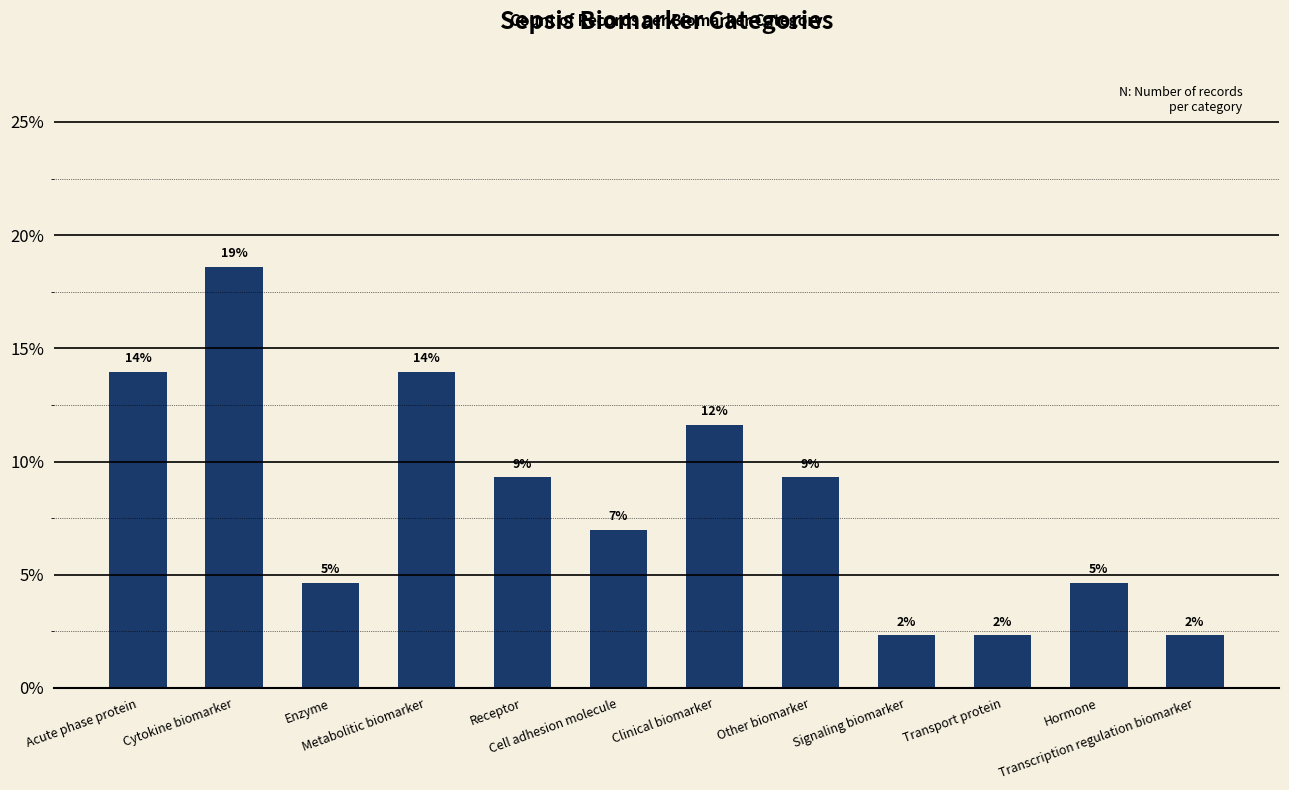

What is the difference between the values at Cell adhesion molecule and Receptor?

2.3